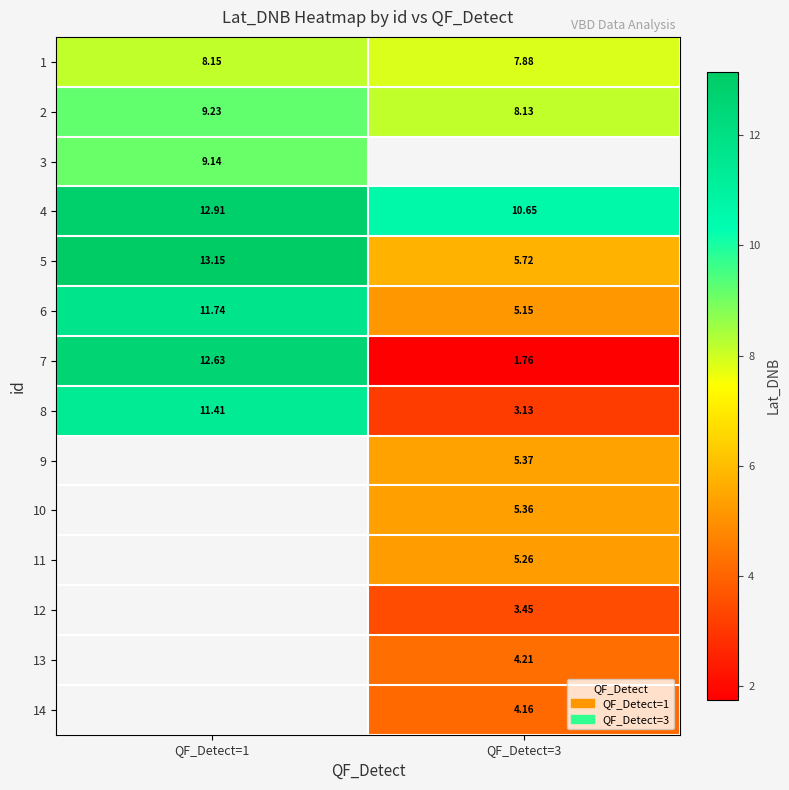

Is it true that 2 equals 9.2 at QF_Detect=1?

True